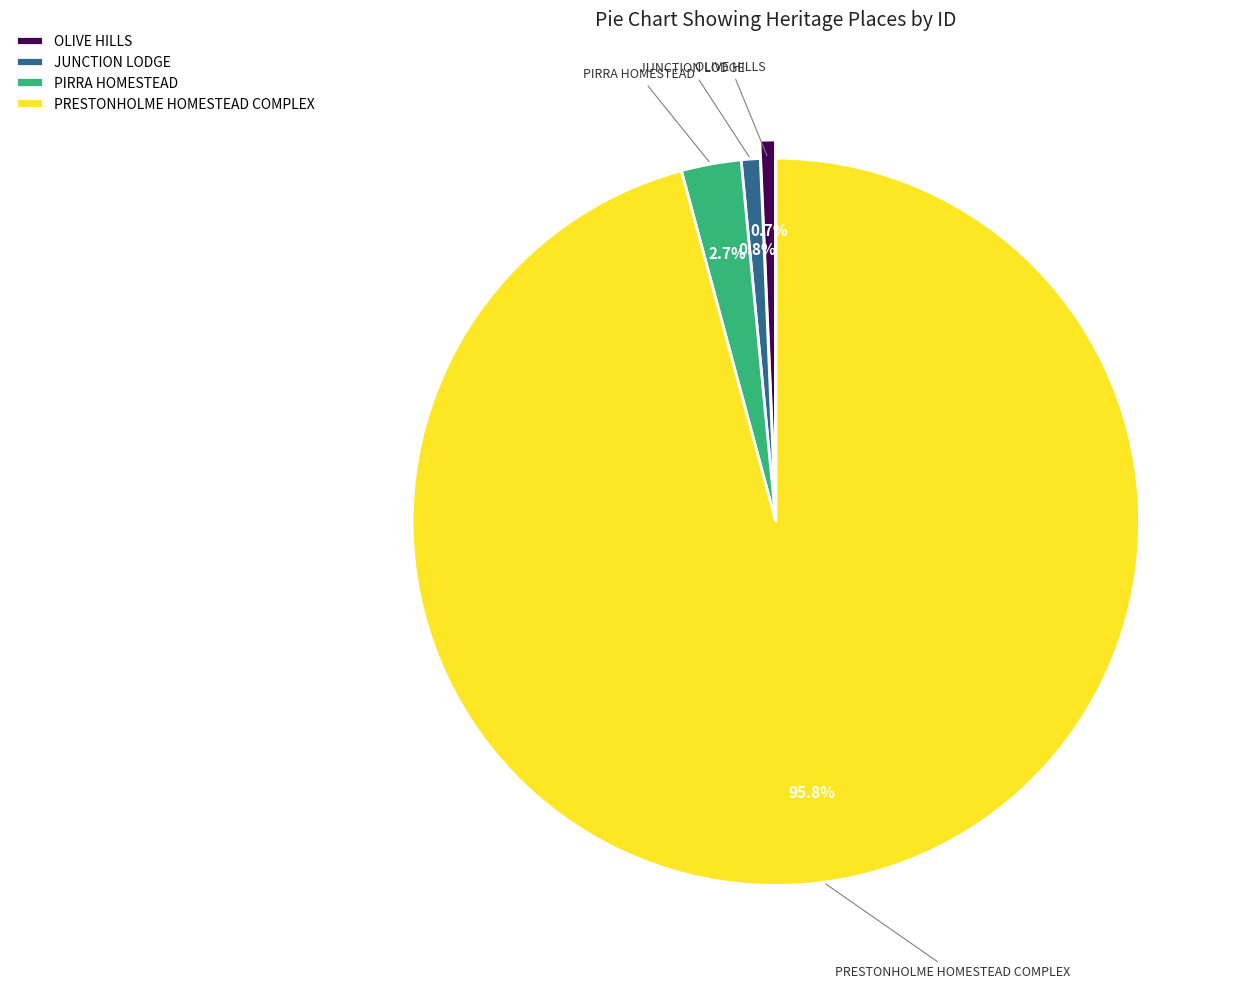

Do JUNCTION LODGE and OLIVE HILLS together represent more than half of the pie?

No